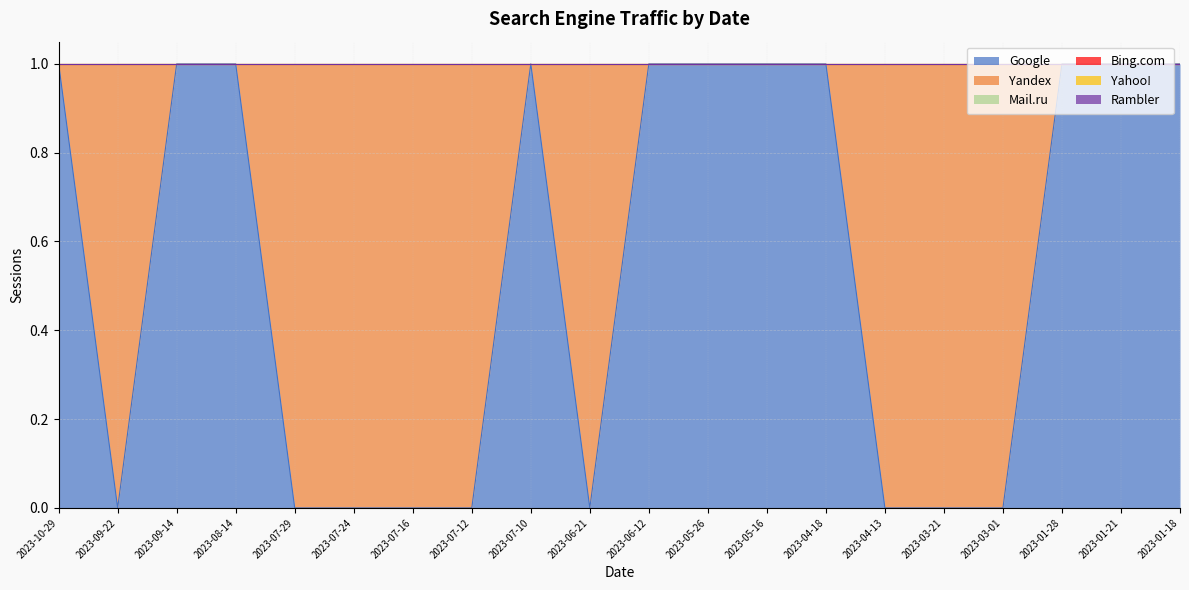

Which series has the widest spread of values?

Google